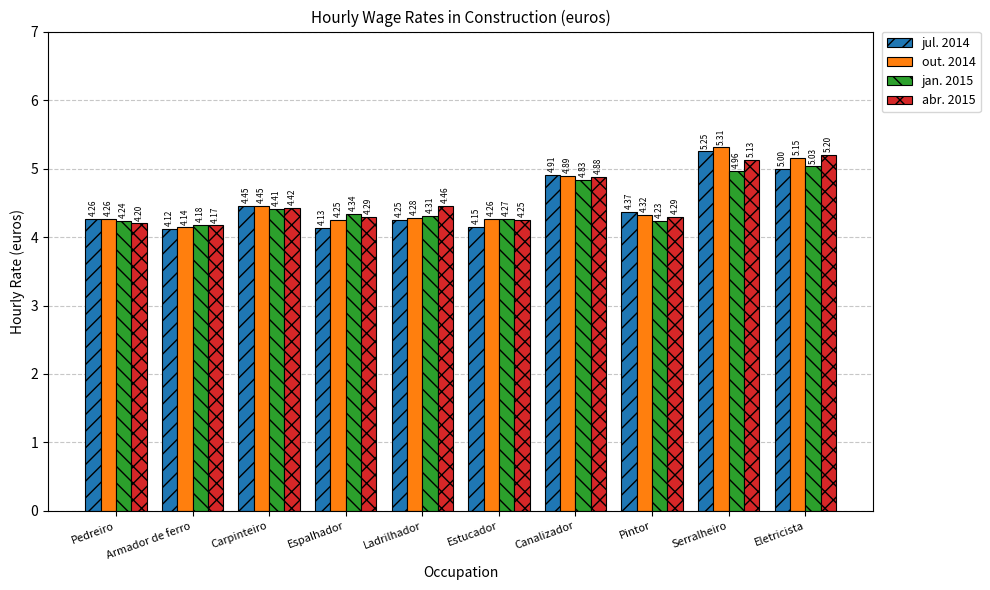

Rank the series by their maximum value, from highest to lowest.

out. 2014, jul. 2014, abr. 2015, jan. 2015